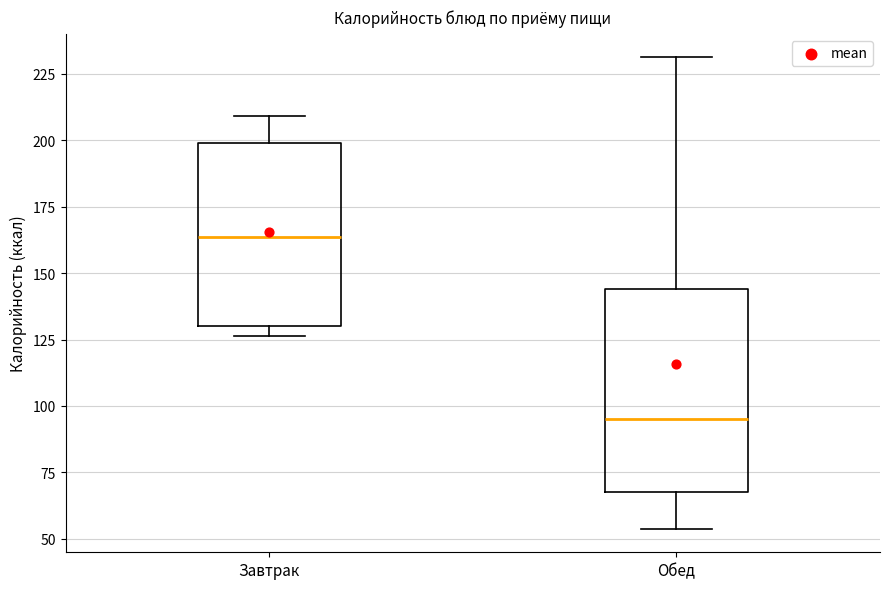

Where does the upper whisker of the box for Завтрак end on the y-axis? The values are not printed on the chart, so give them approximately, as read against the axis.

210